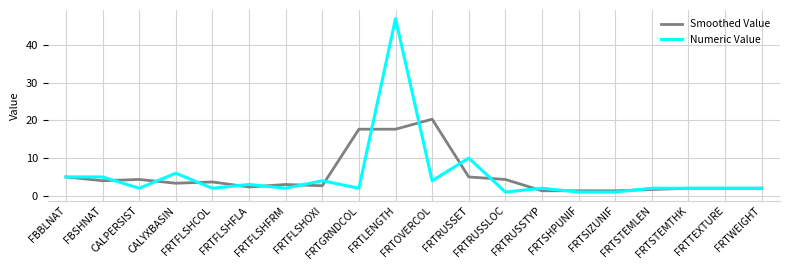

Is this an area chart (filled region under the line)?

No